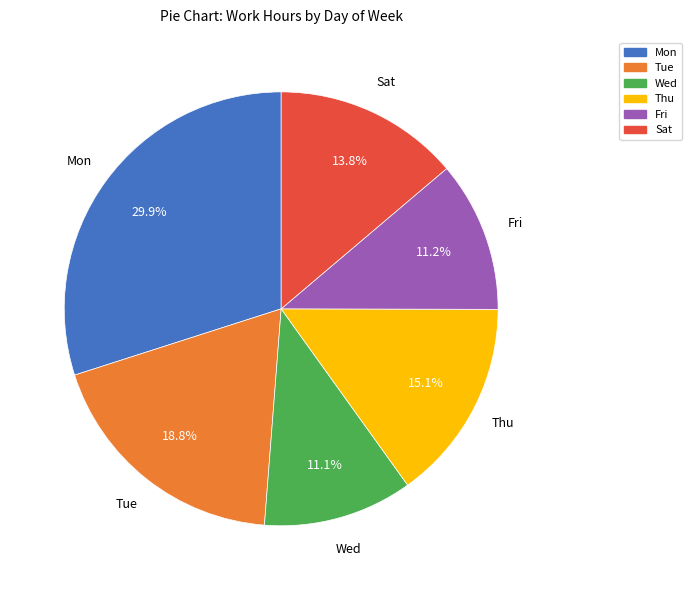

Is there any slice that represents more than half of the pie?

No